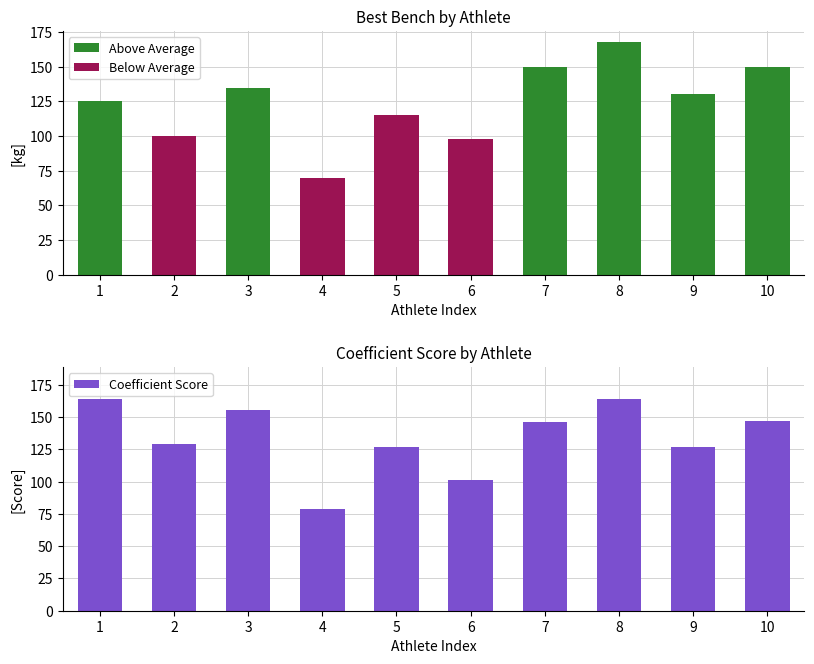

Which has a higher value, 10 or 5?

10